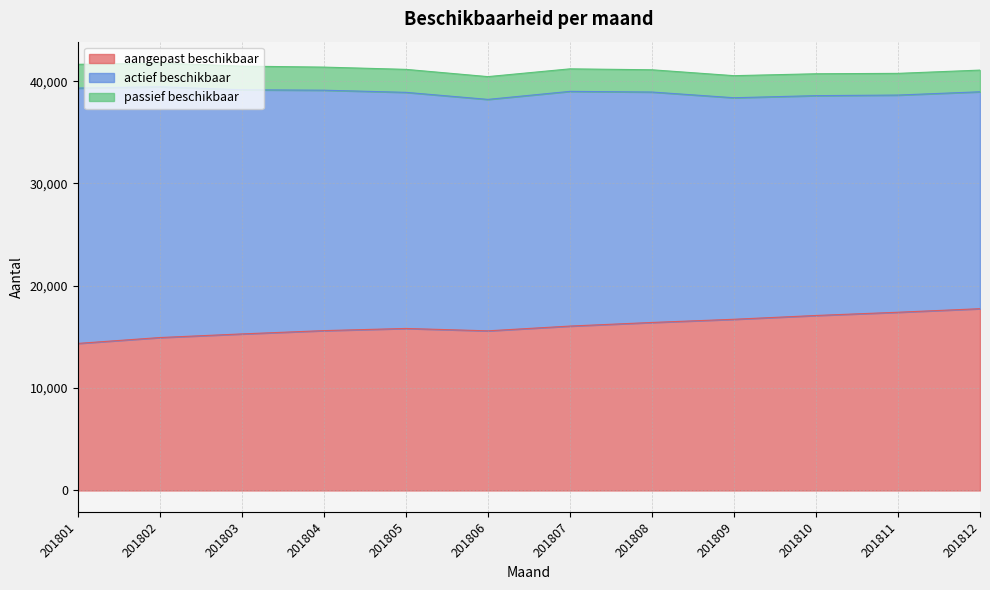

Is it true that aangepast beschikbaar equals 14944 at 201802?

True